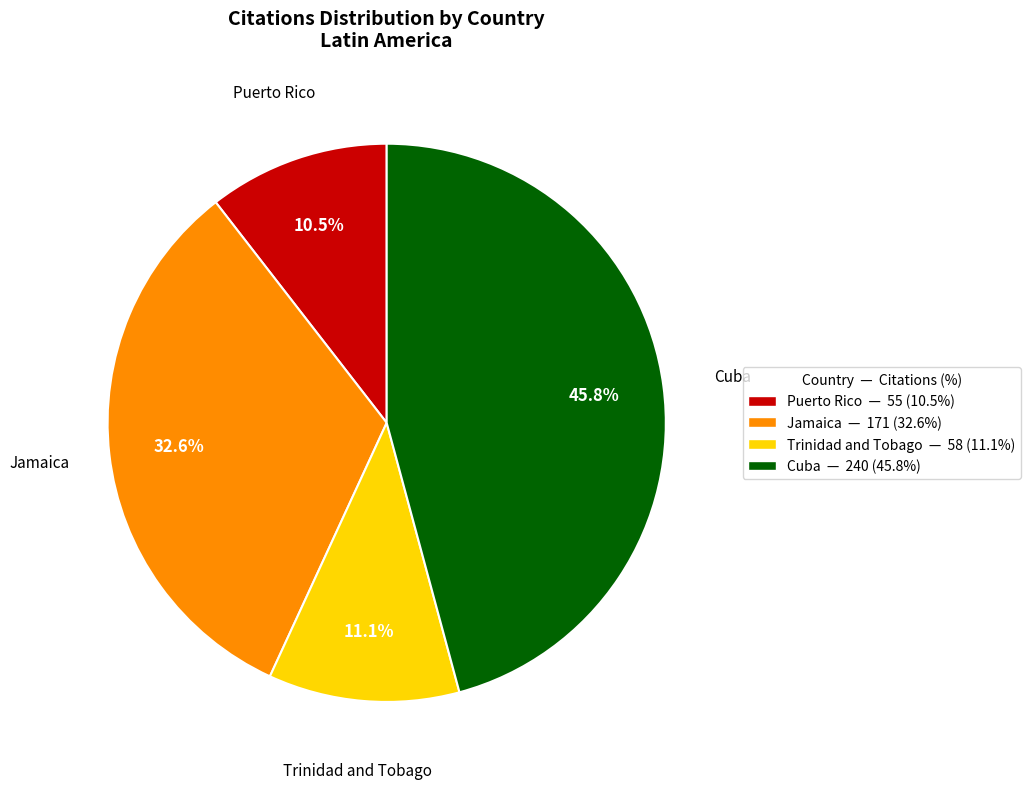

Combined, do Trinidad and Tobago and Puerto Rico account for over 50%?

No